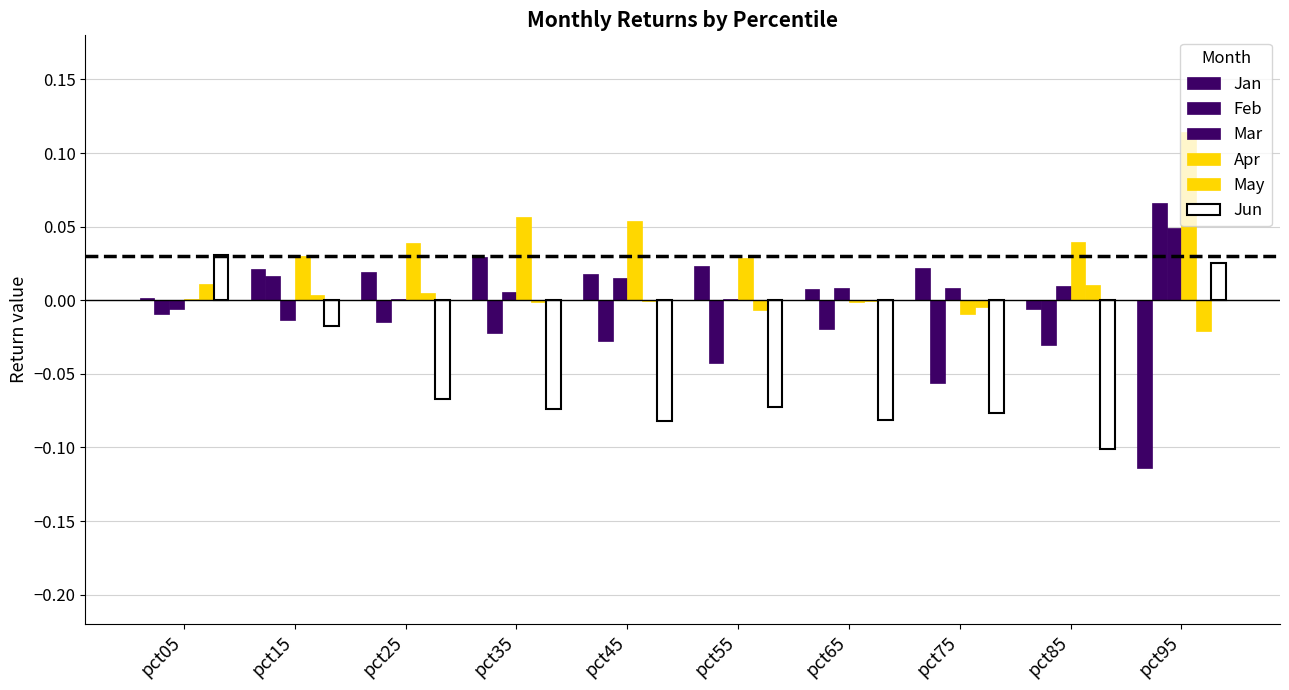

Count the number of categories in the chart.

10